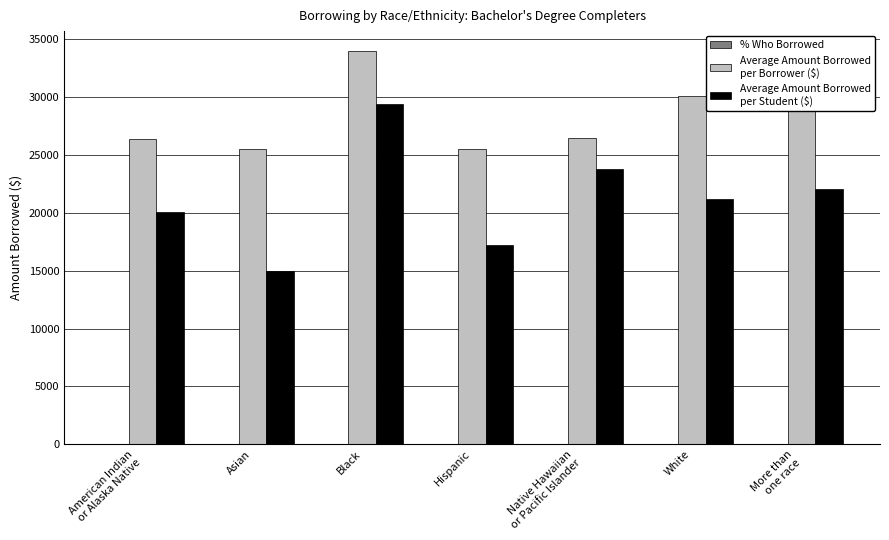

What is the maximum value shown in the chart?

34010.2